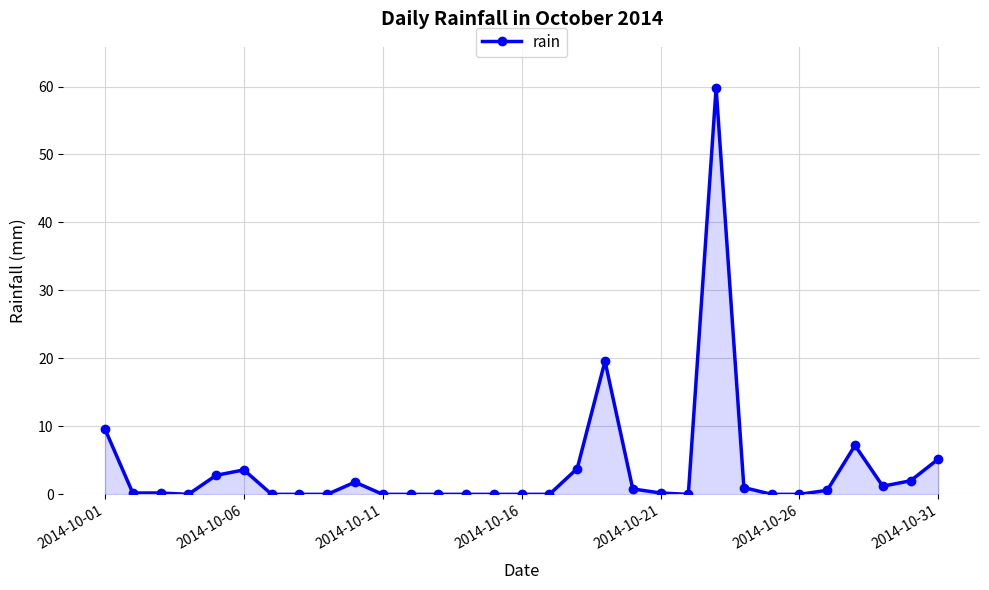

What is the average value?

3.9